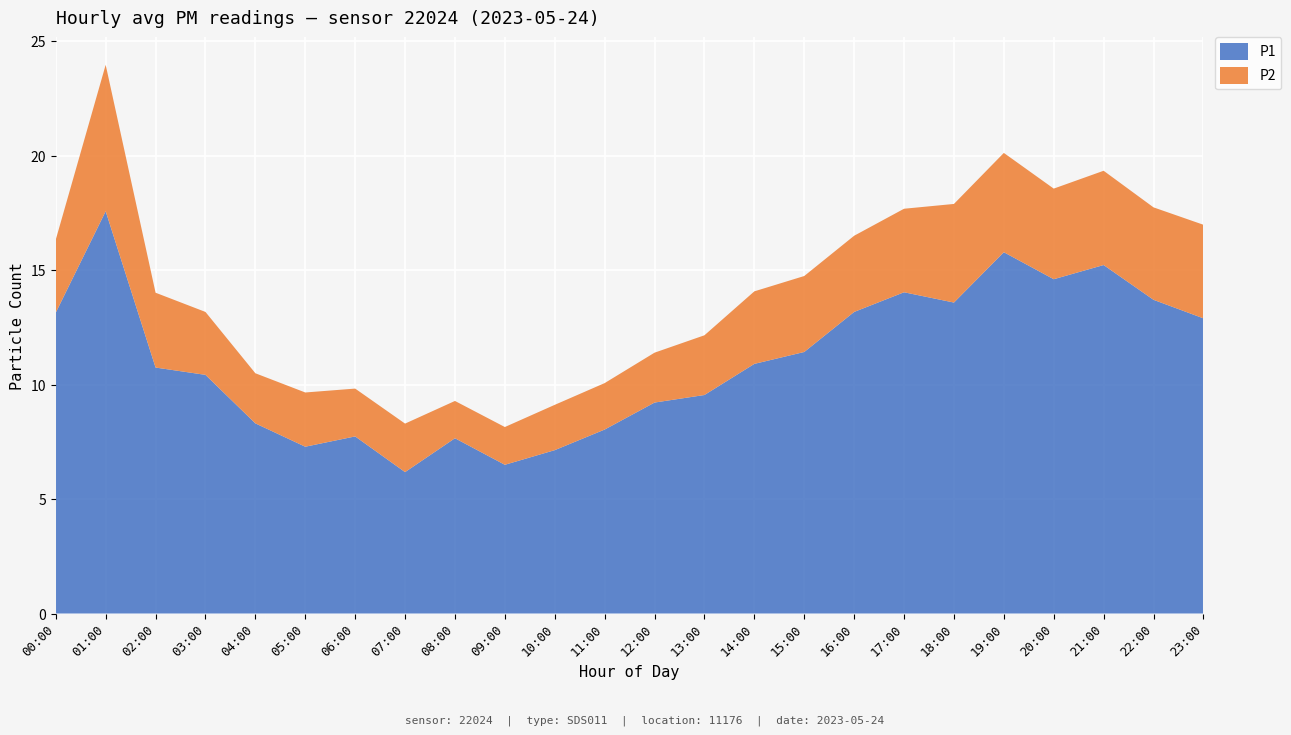

The P1 series shows 2.8 at 16:00. True or false?

False